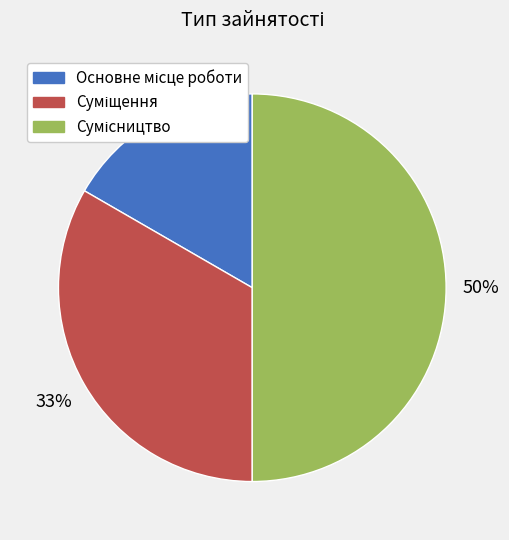

How many segments does this pie chart have?

3